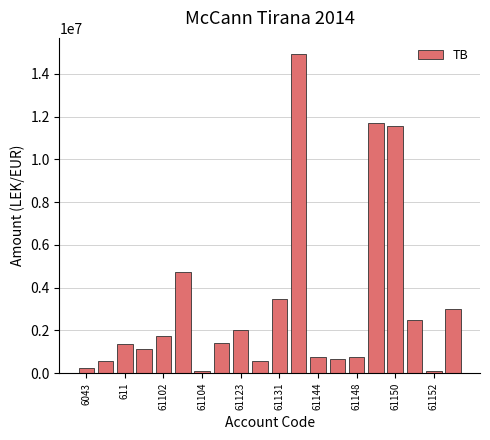

What is the greatest value displayed?

14931158.8